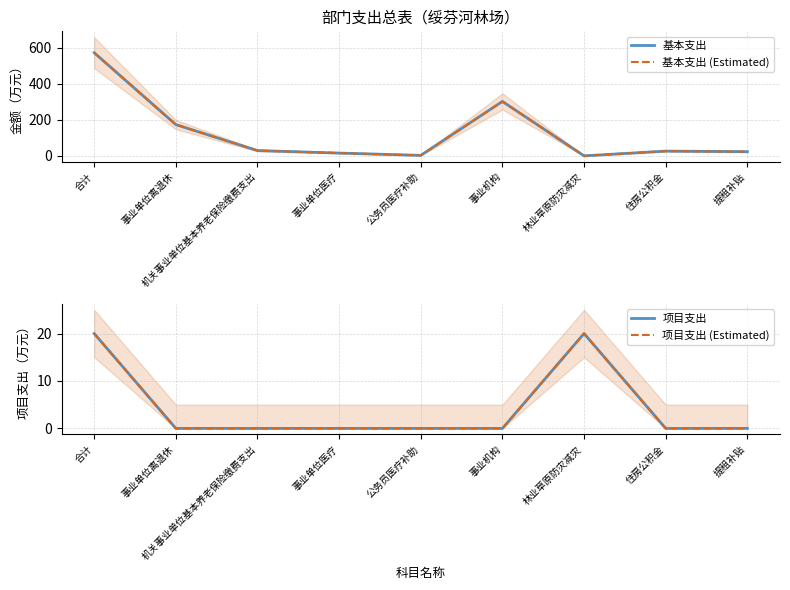

True or false: 项目支出 (Estimated) has more than 0 interior local peaks.

True